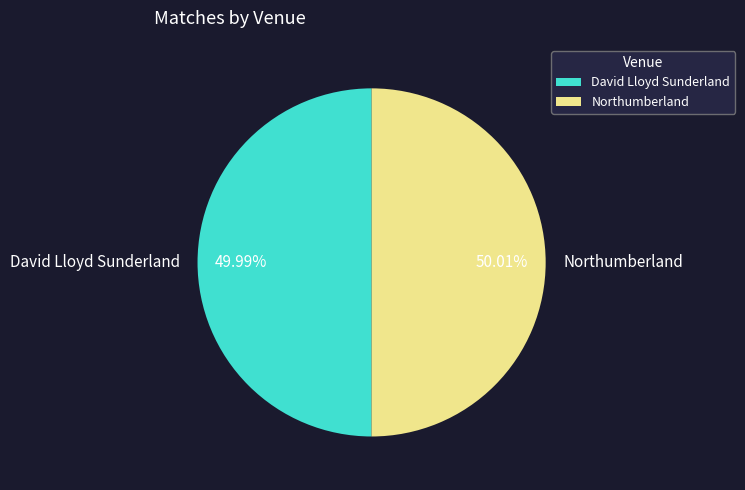

To the nearest percent, what percentage of the pie is Northumberland?

50%